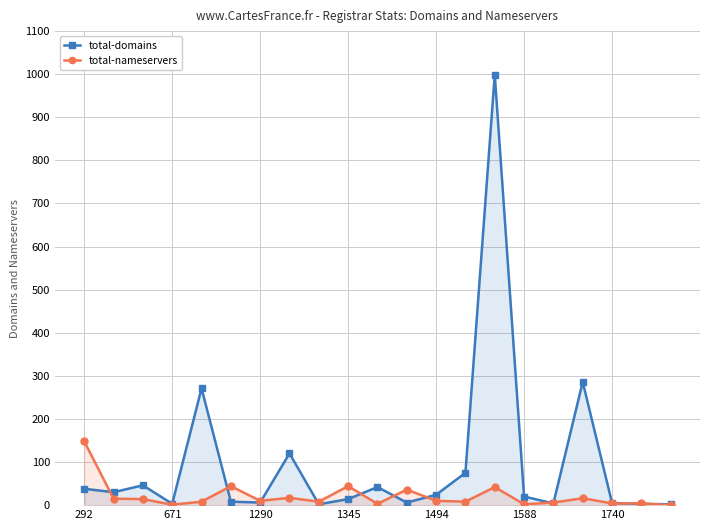

What are all the series names shown in the legend?

total-domains, total-nameservers